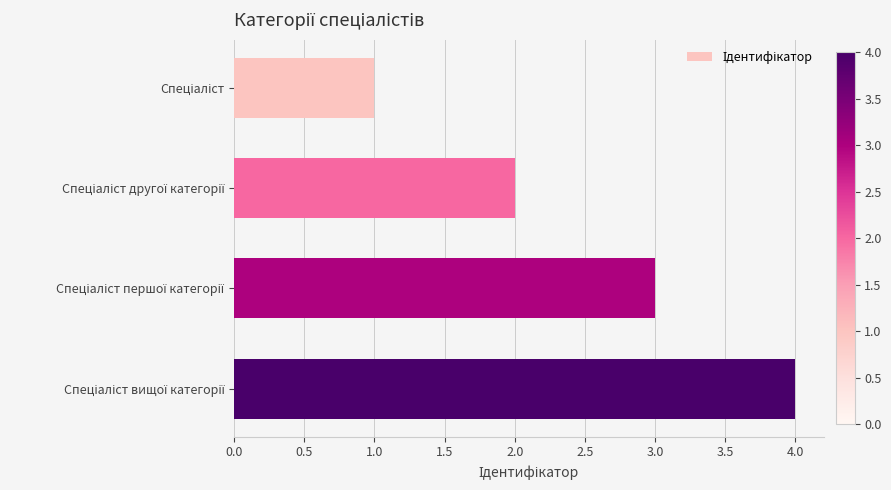

What is the maximum value shown in the chart?

4